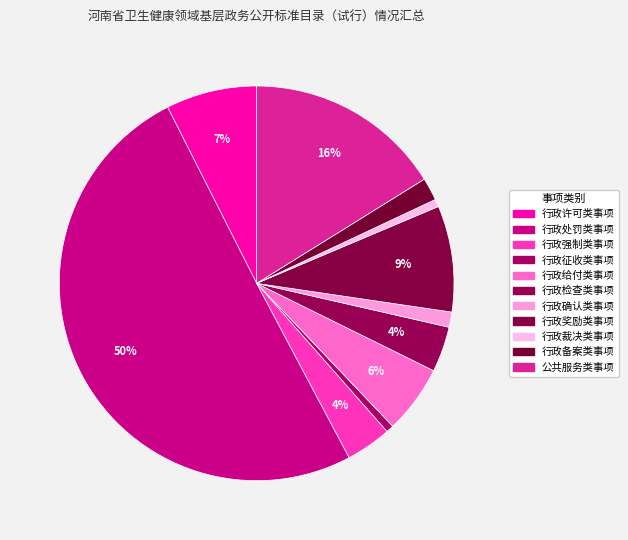

What is the majority slice?

行政处罚类事项